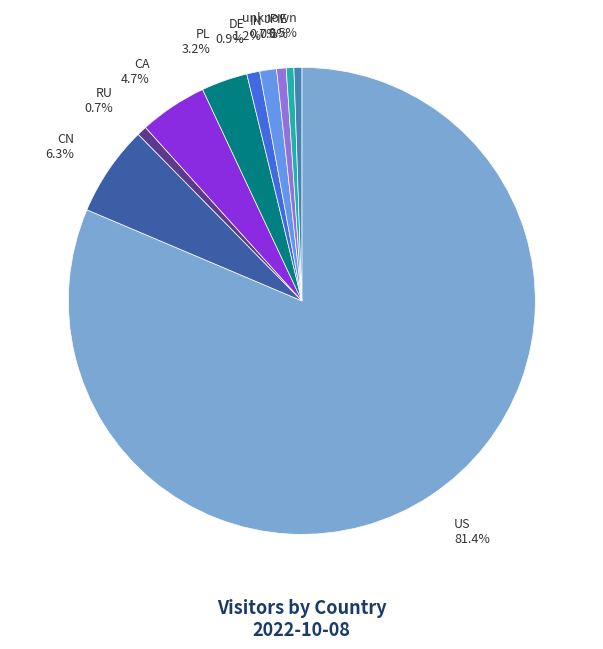

Approximately how many times larger is the value at IN compared to unknown?

2.1